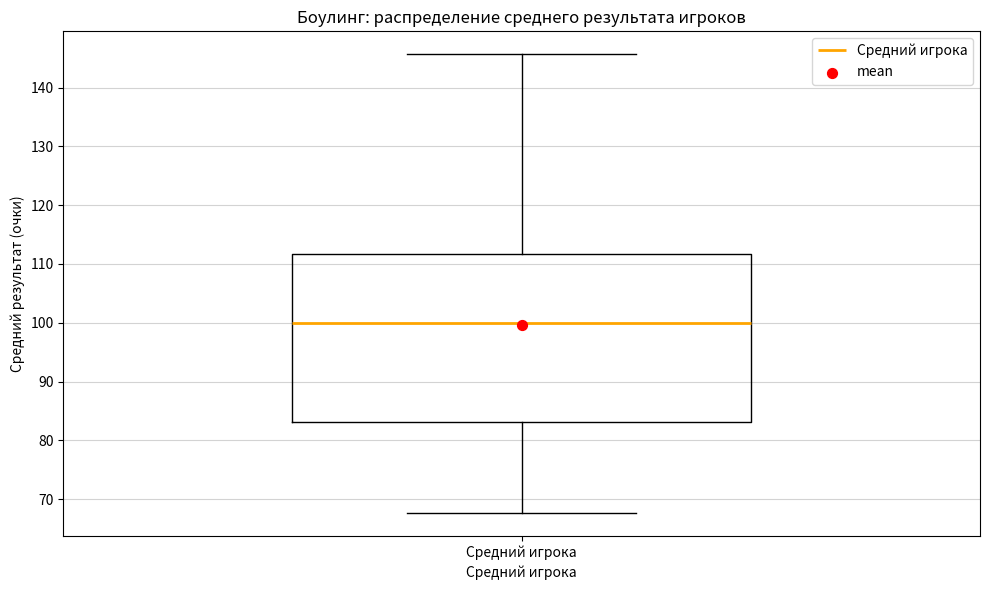

Read this box plot against the y-axis: the position of the median line, the range covered by the box, and the ends of both whiskers. The values are not printed on the chart, so give them approximately, as read against the axis.

median 100, box 83 to 112, whiskers 68 to 146